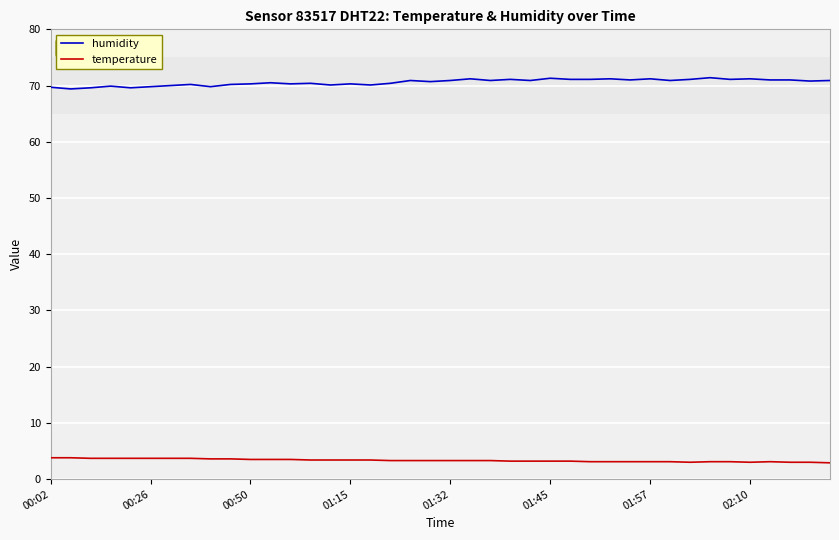

What is the highest value of the humidity series?

71.4